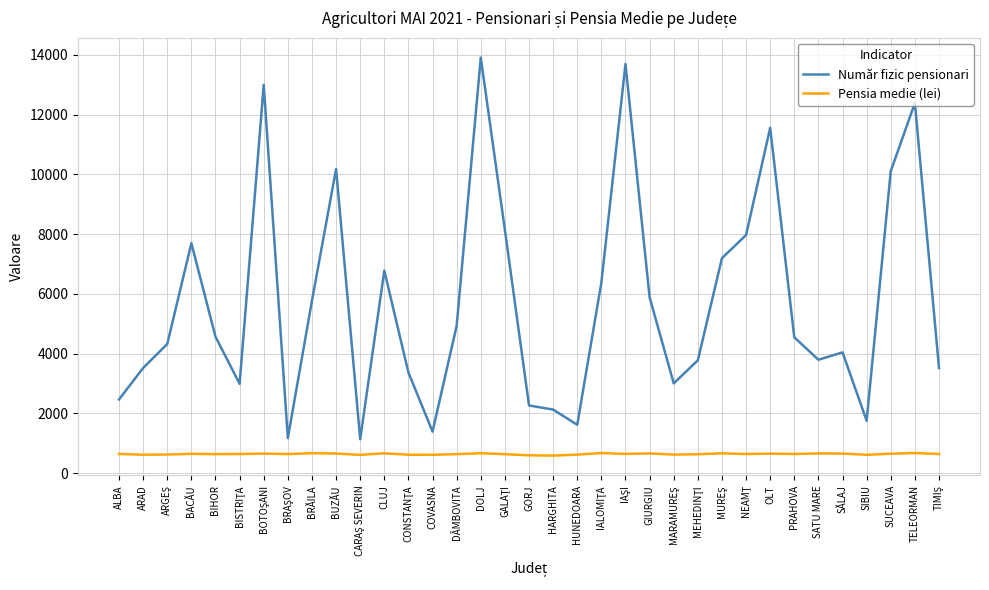

The value of Număr fizic pensionari at GORJ is 1178. True or false?

False